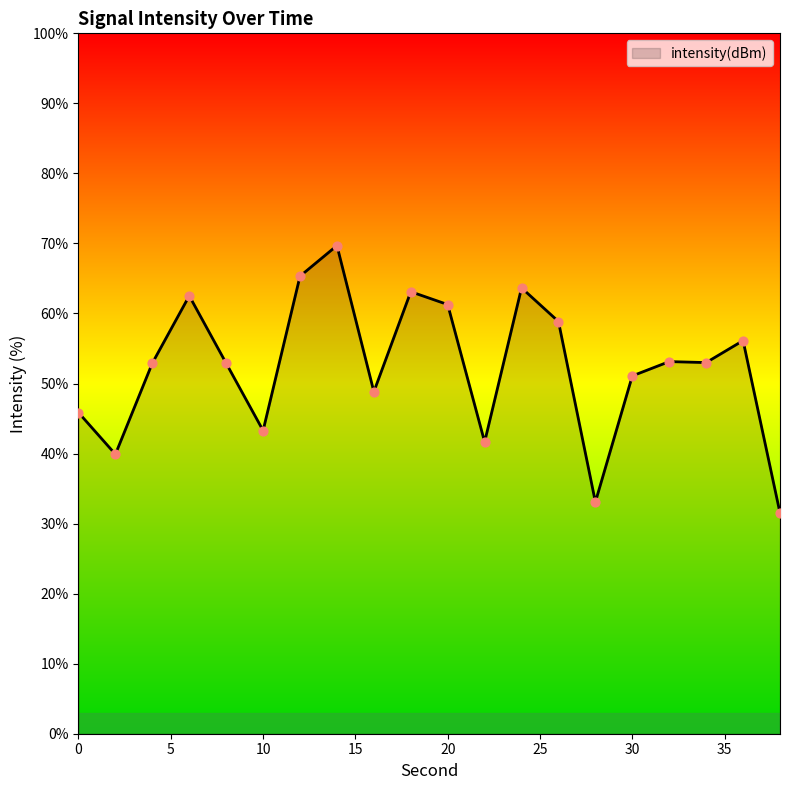

What is the difference between the maximum and minimum values?

38.2